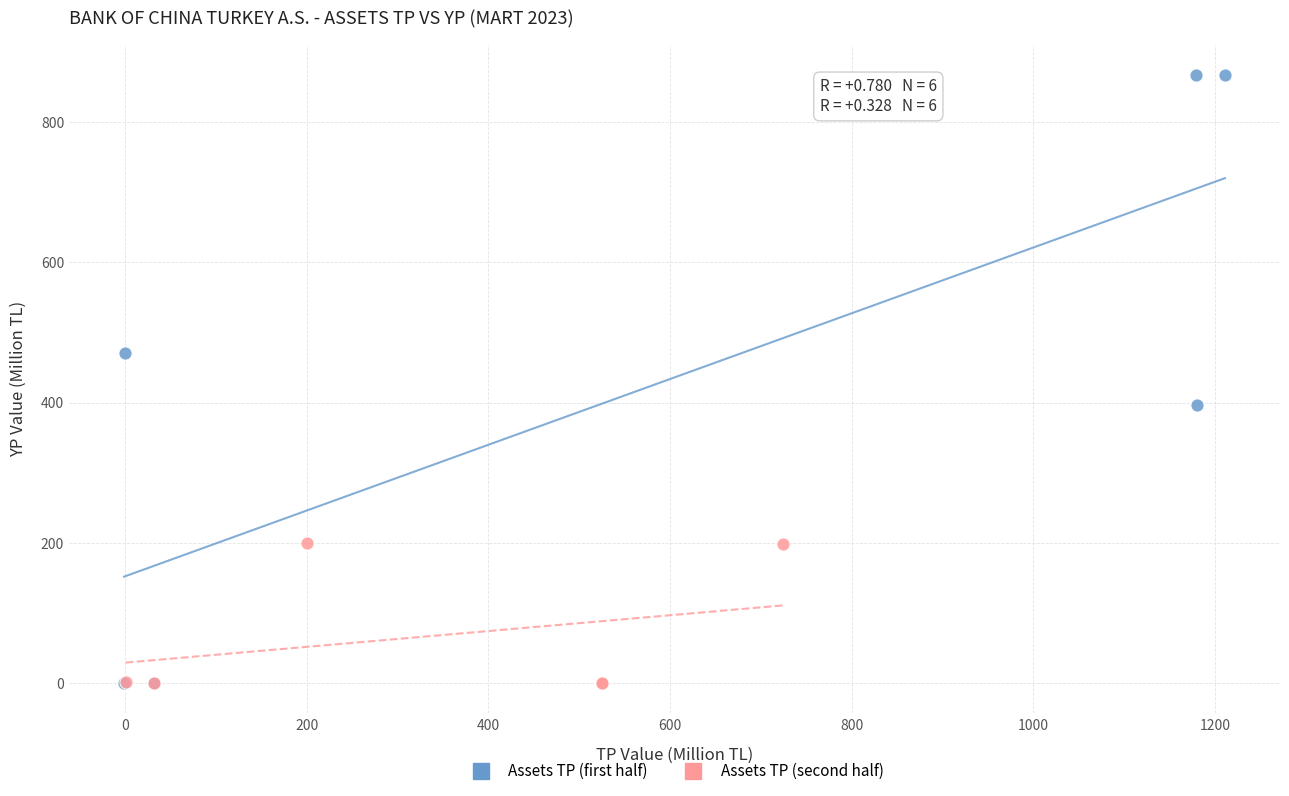

Which series has the largest Y range (max minus min)?

Assets TP (first half)